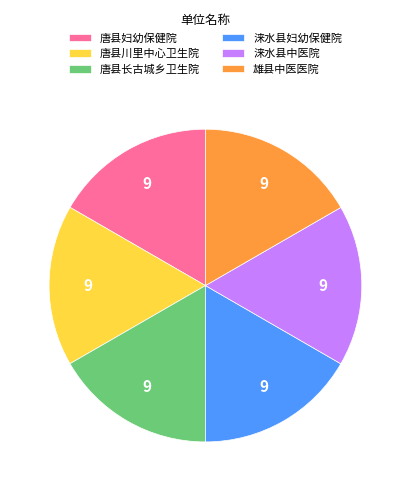

How many segments does this pie chart have?

6